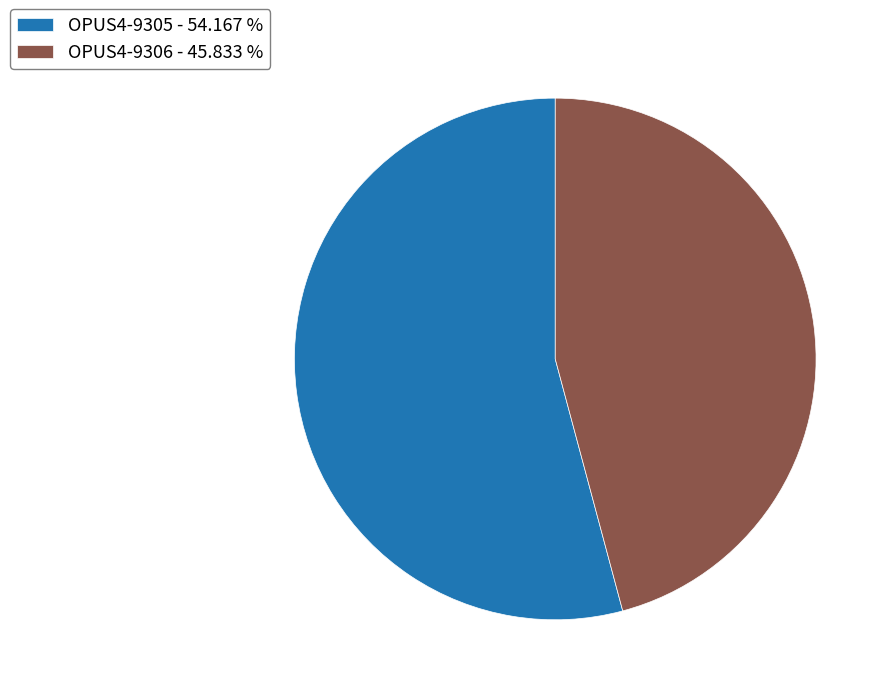

True or false: OPUS4-9305 accounts for 54% of the total.

True